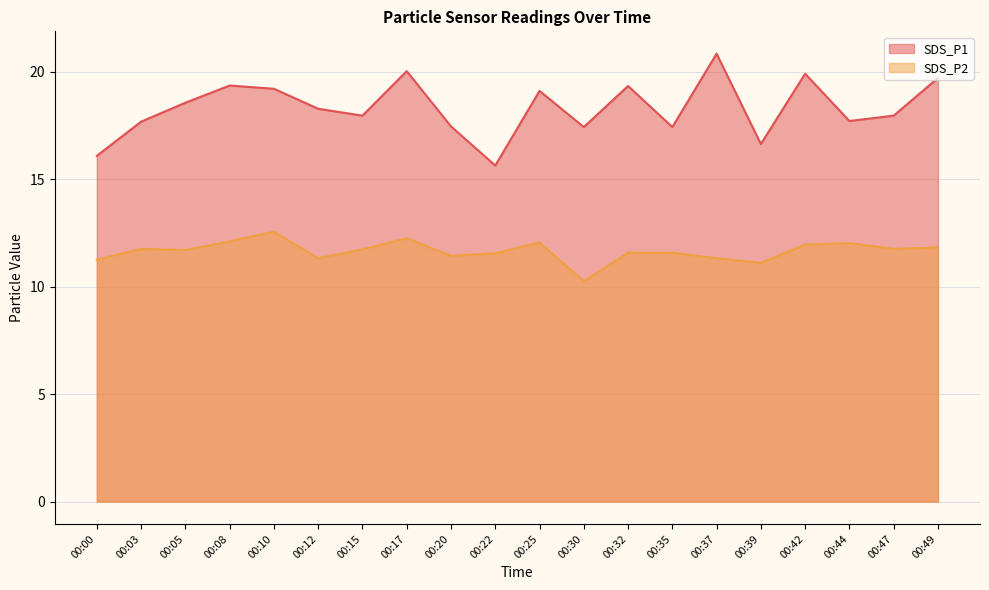

How many categories are shown in the chart?

20